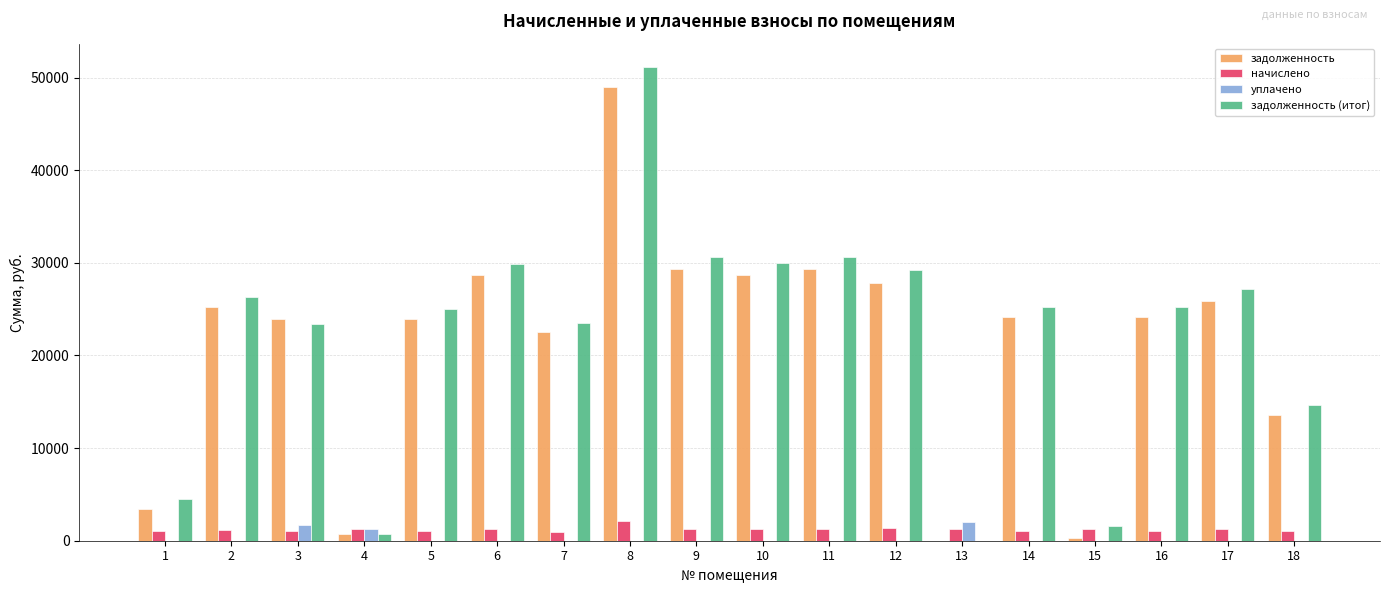

Which category has the highest value across all series?

8